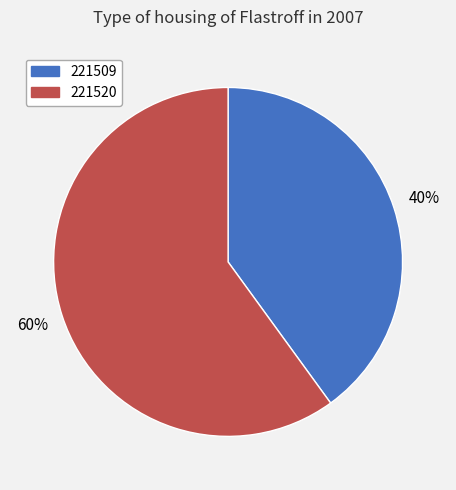

Which category has the biggest portion of the pie?

221520